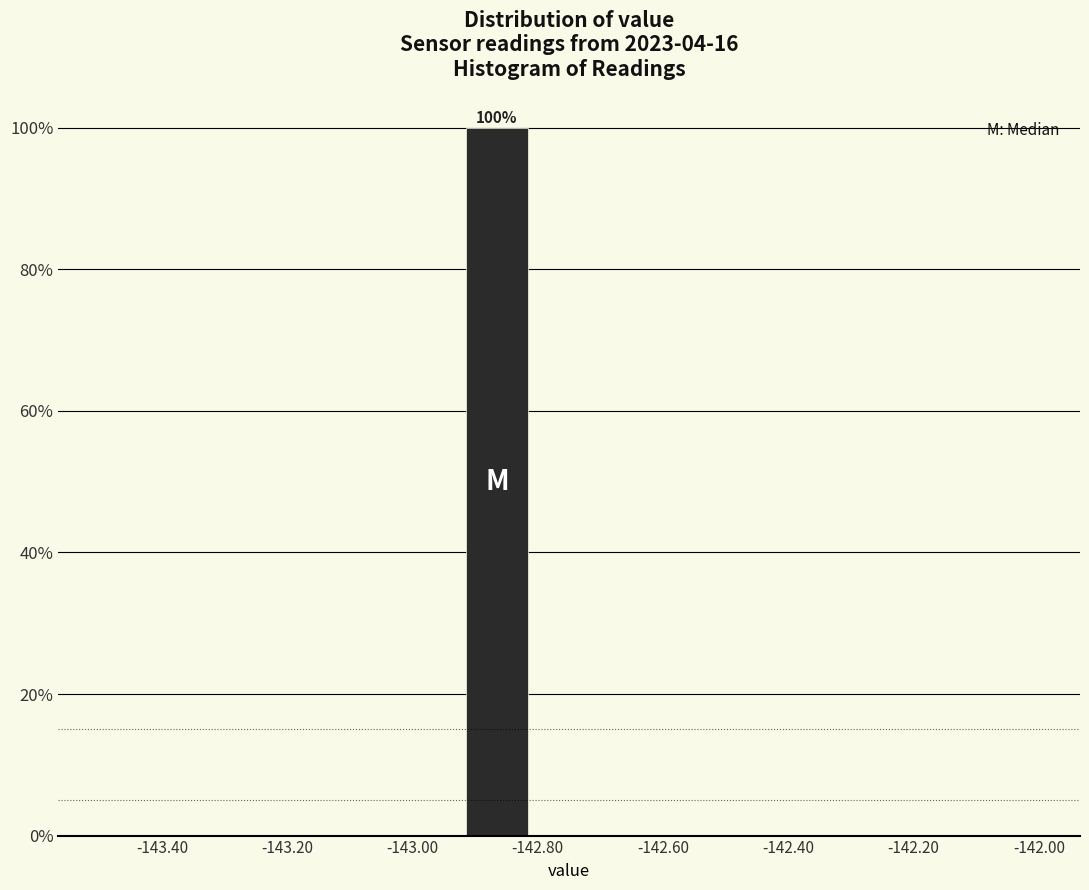

Over which range of the x-axis is the bar tallest?

-142.92 to -142.80